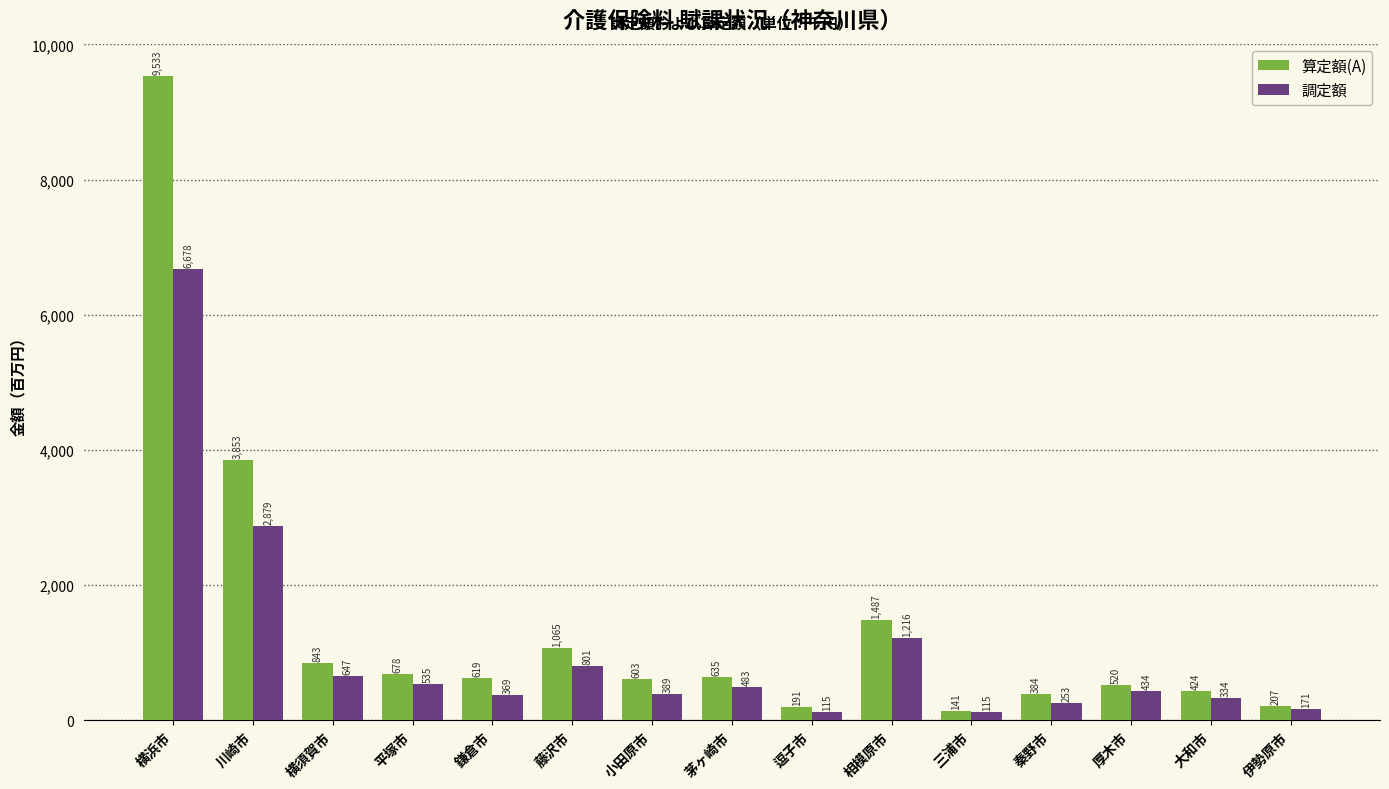

How many bars are there in each group?

2